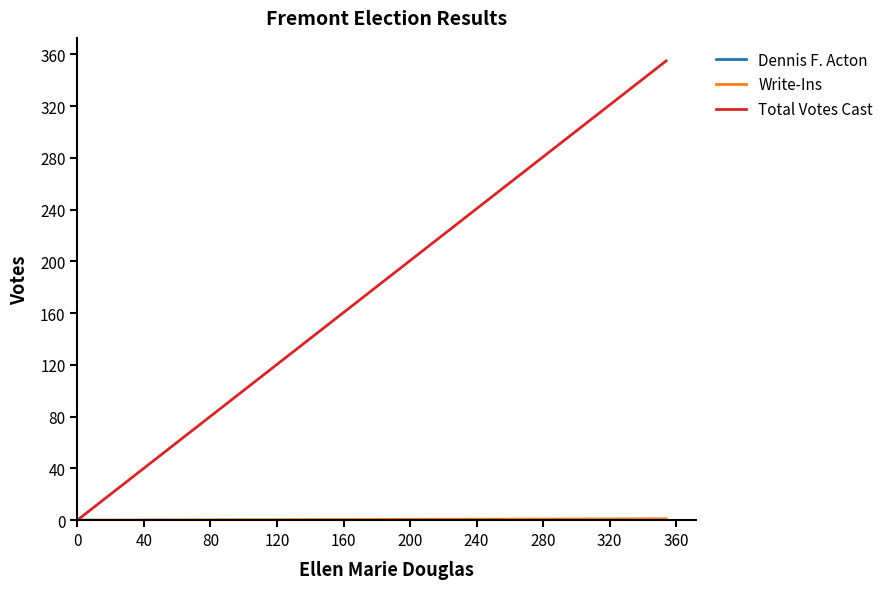

Which series has the widest spread of values?

Total Votes Cast